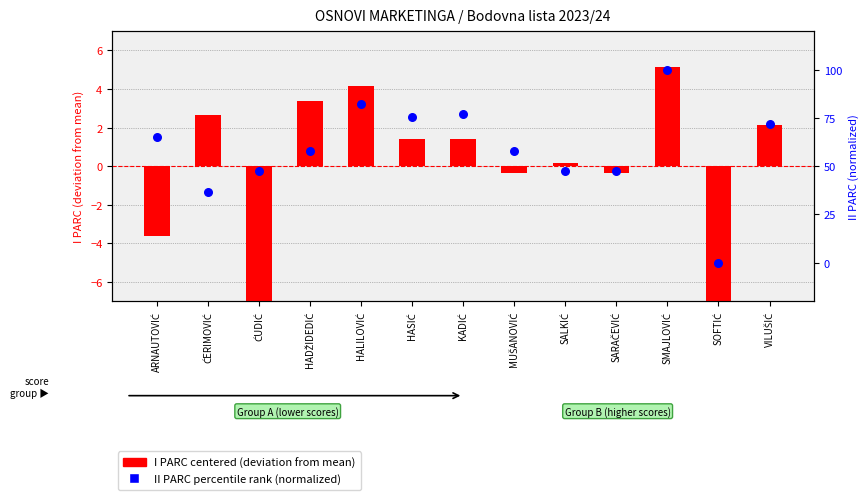

What are all the series names shown in the legend?

I PARC centered, II PARC percentile rank